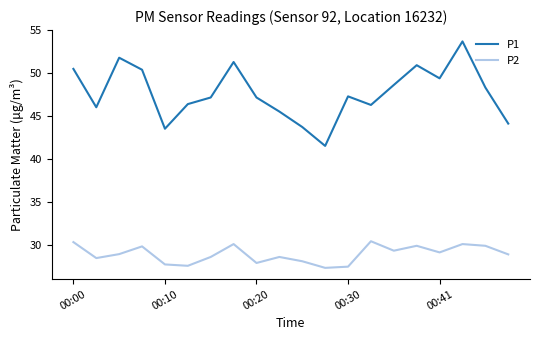

What is the highest value of the P1 series?

53.7